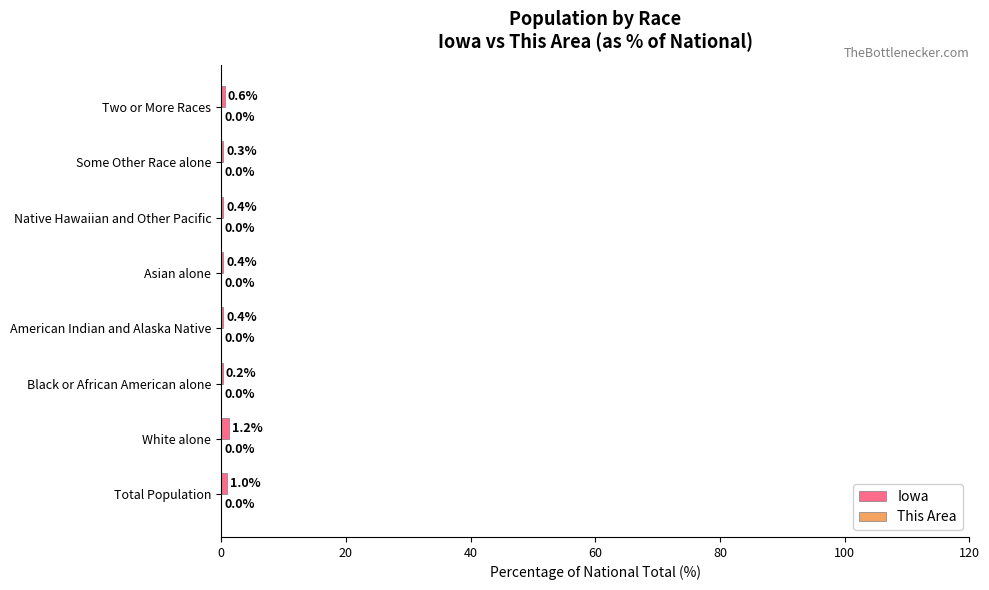

Which series changed the most between Total Population and Black or African American alone?

Iowa